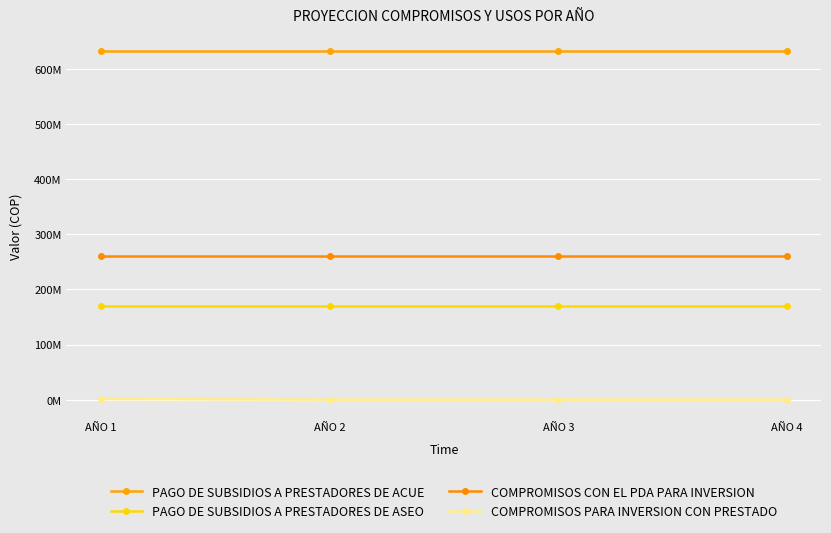

True or false: COMPROMISOS CON EL PDA PARA INVERSION and COMPROMISOS PARA INVERSION CON PRESTADO intersect in this chart.

False